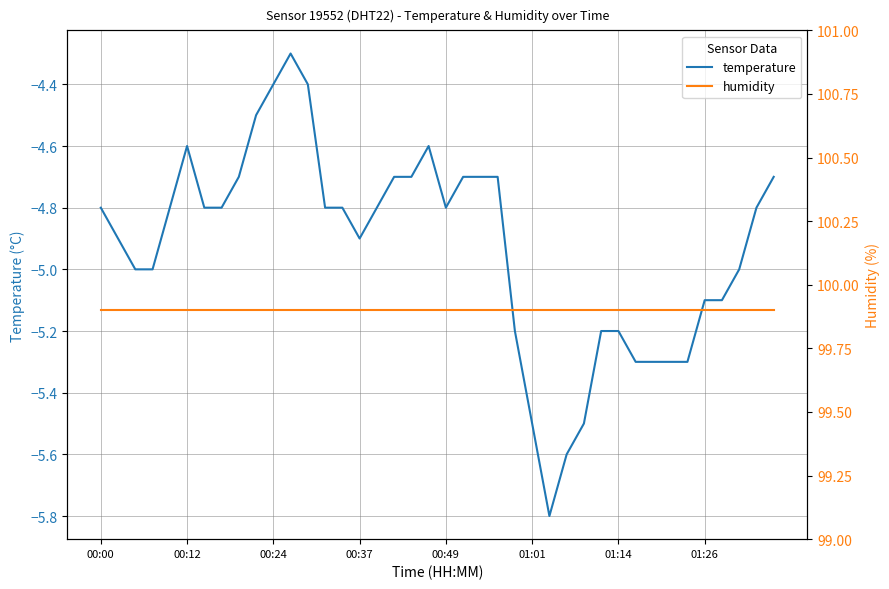

The value of temperature at 01:01 is -5.5. True or false?

True